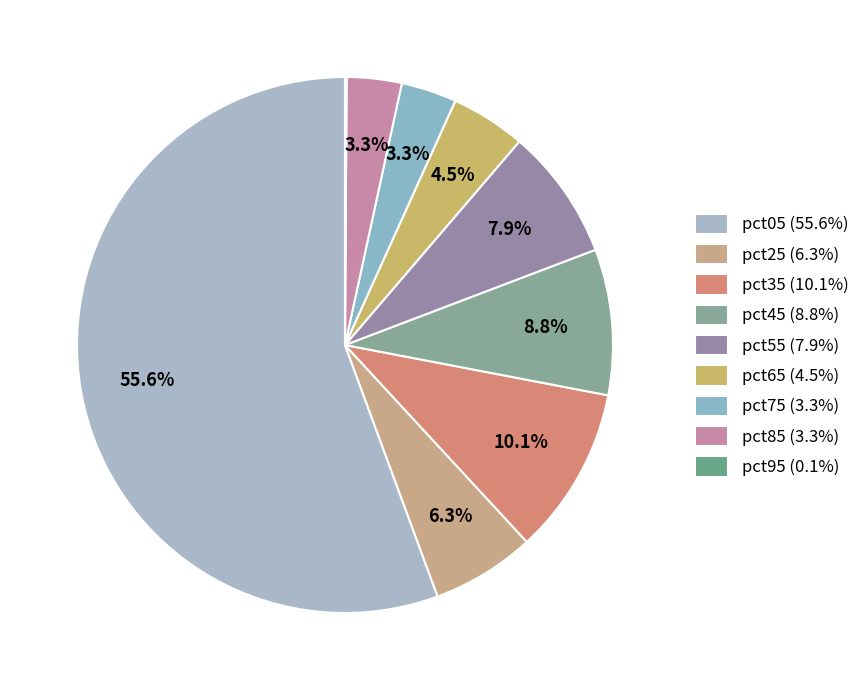

To the nearest percent, what is the difference between the pct25 and pct35 slice percentages?

4%